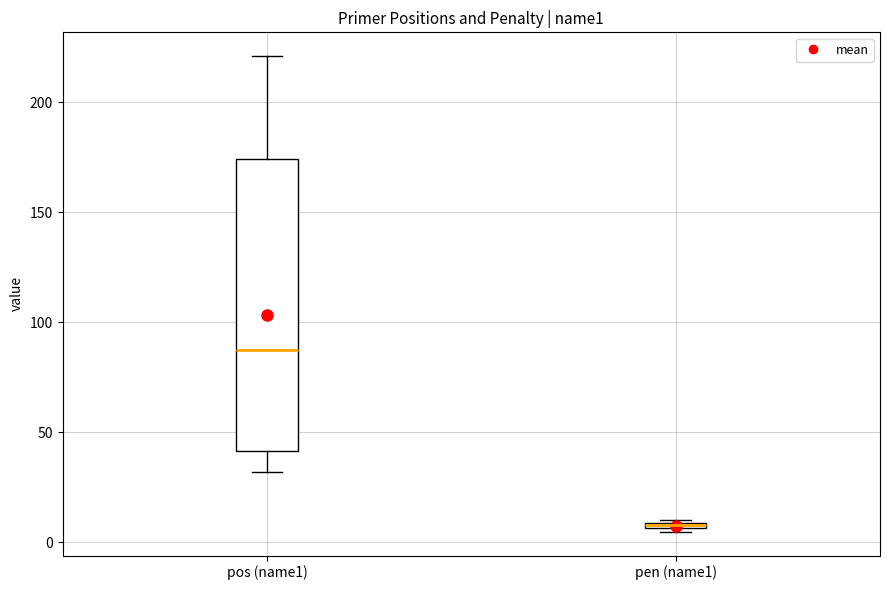

Where is the upper edge of the box for pen (name1) on the y-axis? The values are not printed on the chart, so give them approximately, as read against the axis.

10